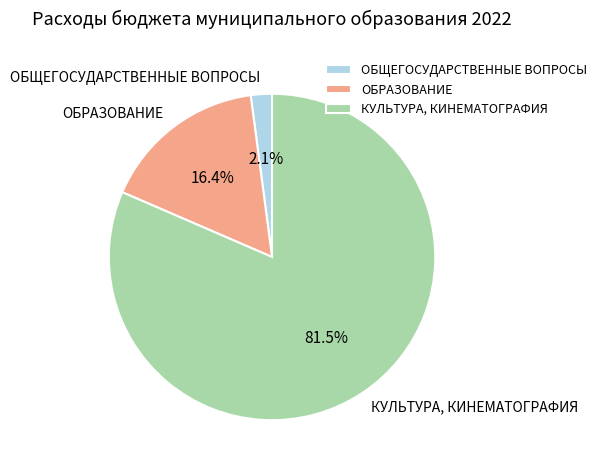

Is КУЛЬТУРА, КИНЕМАТОГРАФИЯ the majority of the pie?

Yes